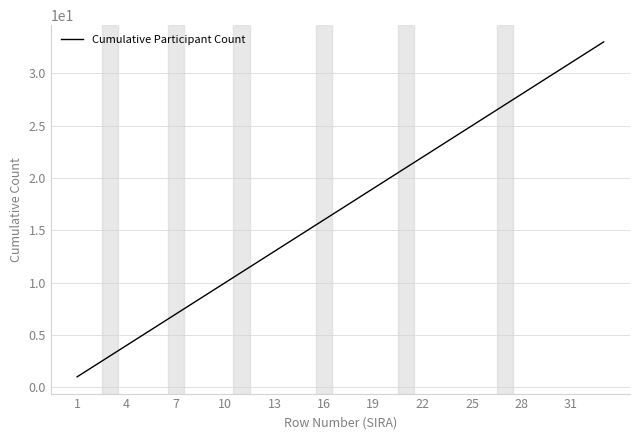

Is this an area chart (filled region under the line)?

No